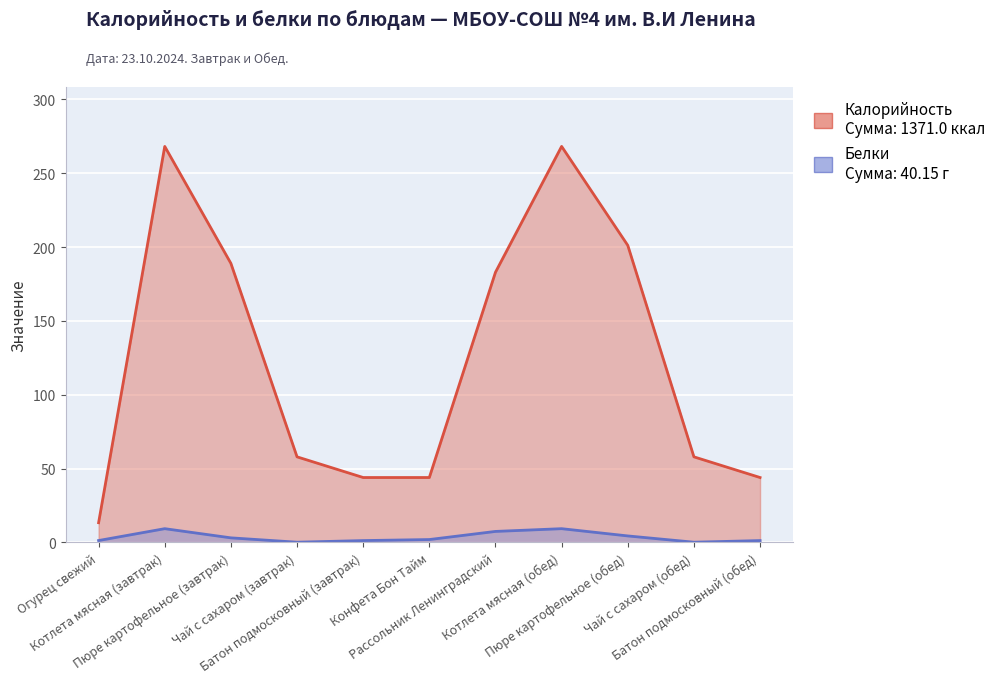

What is the difference between the maximum and minimum values in the Калорийность series?

254.8